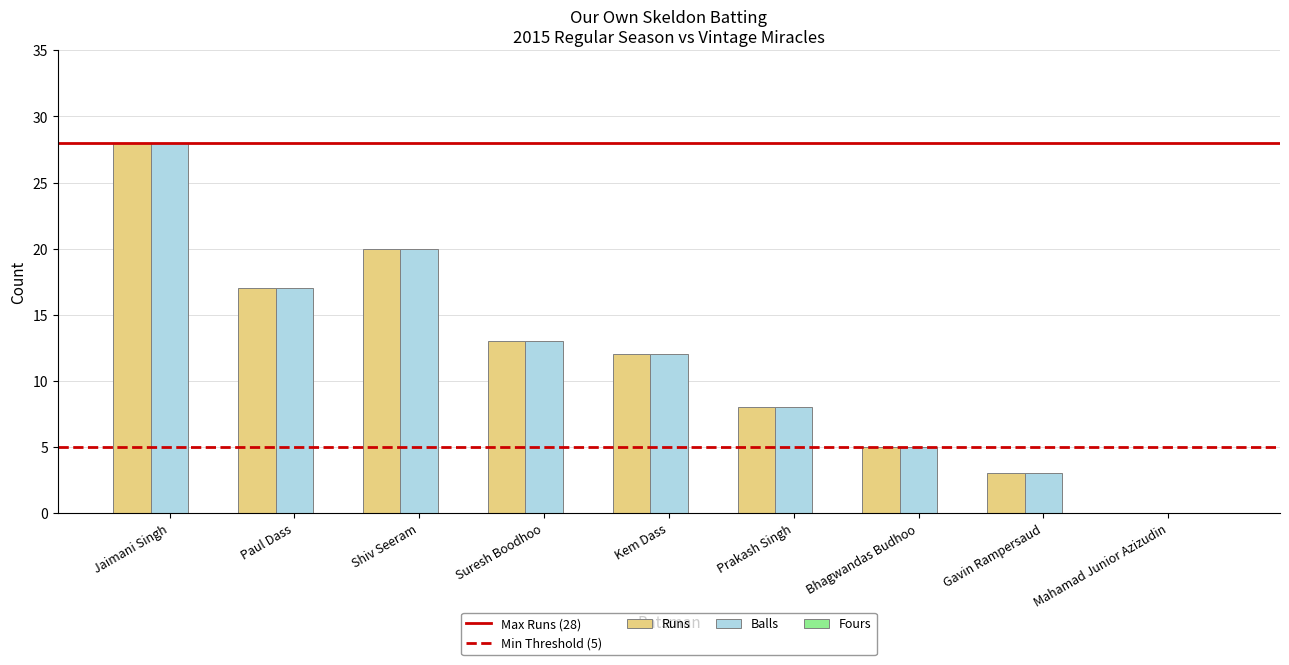

The value of Balls at Kem Dass is 5. True or false?

False